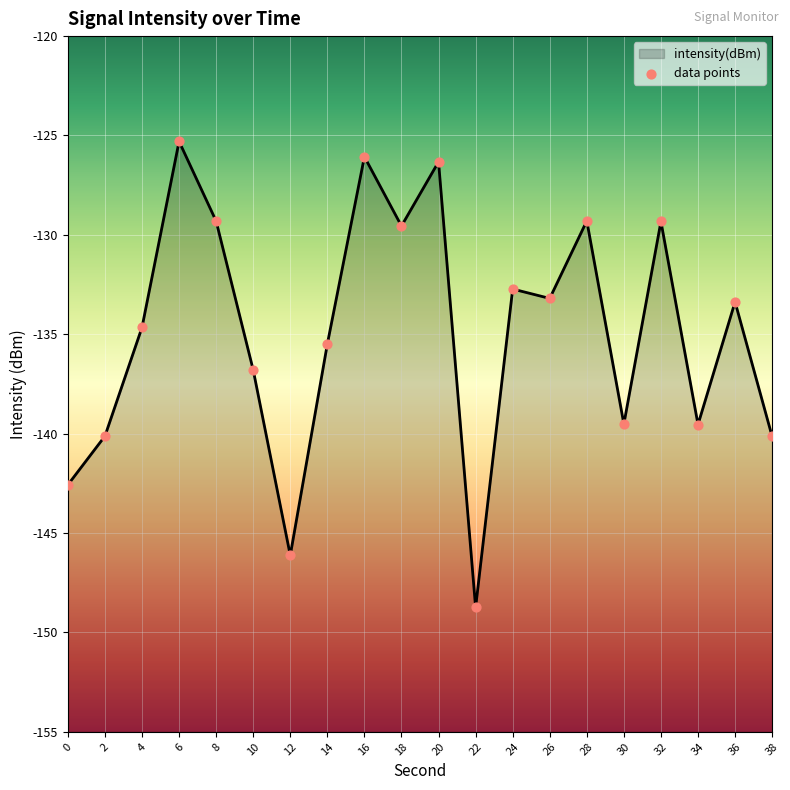

Which has a higher value, 28 or 20?

20